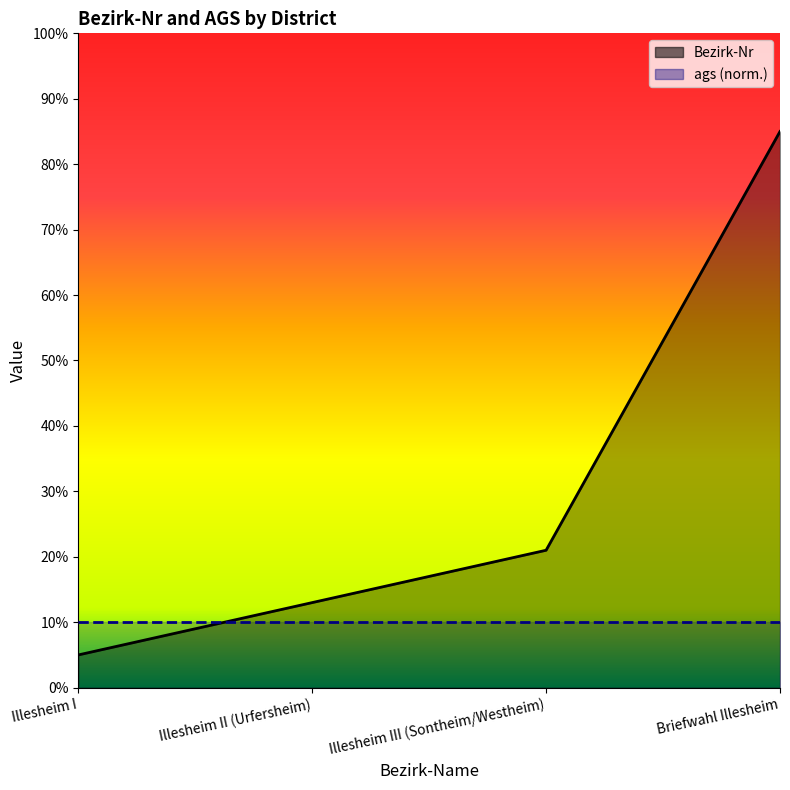

Between Briefwahl Illesheim and Illesheim I, which is larger?

Briefwahl Illesheim